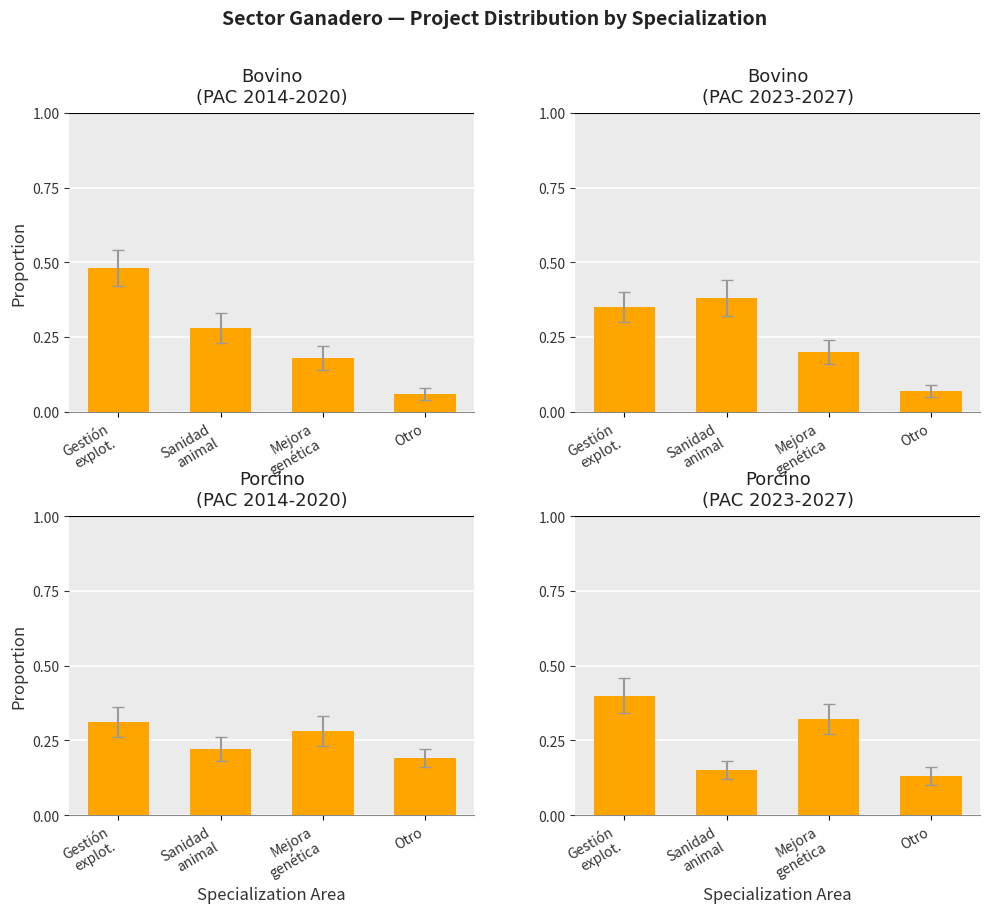

Which series has the largest total across all categories?

Bovino (PAC 2014-2020)